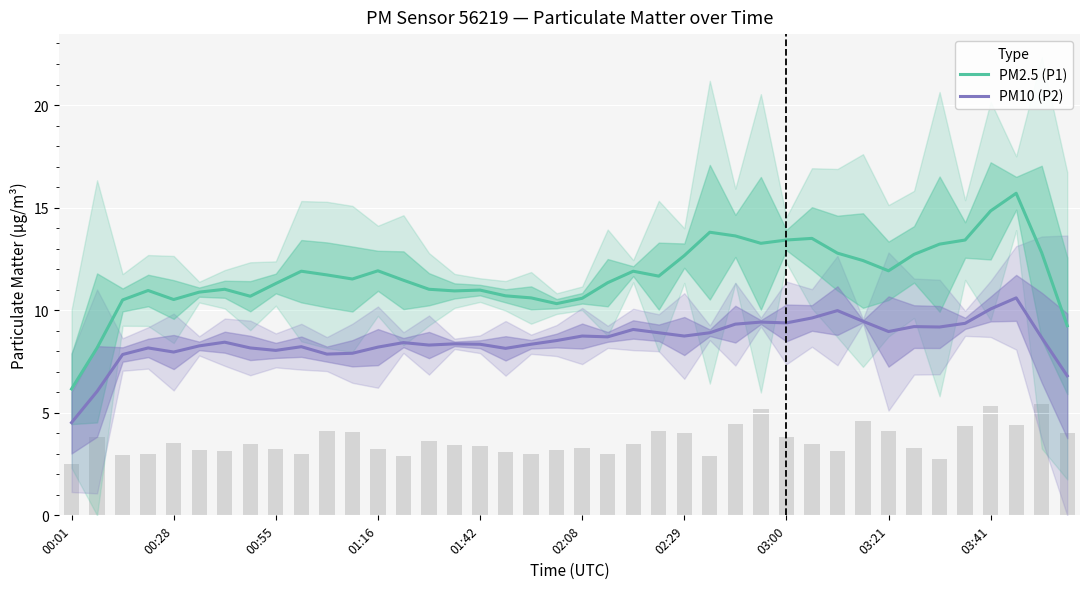

What value does the PM2.5 (P1) series have at 17?

10.7